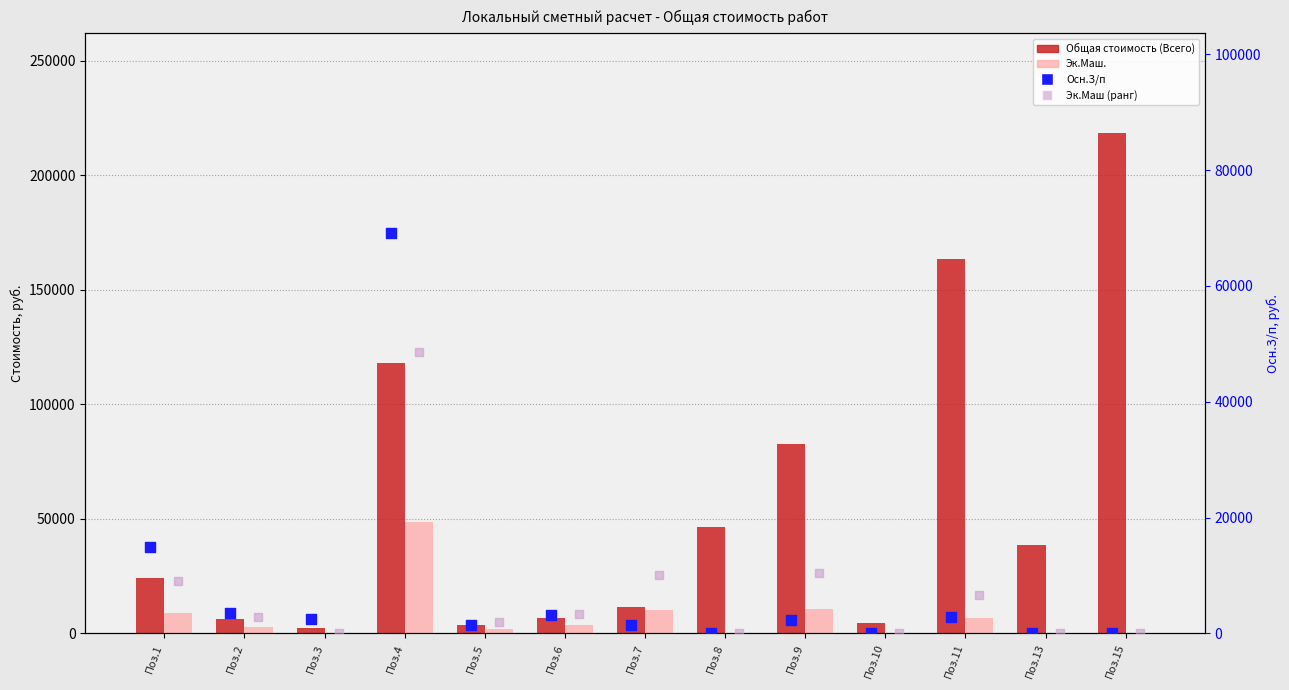

At which category is the sum across all series the highest?

Поз.4